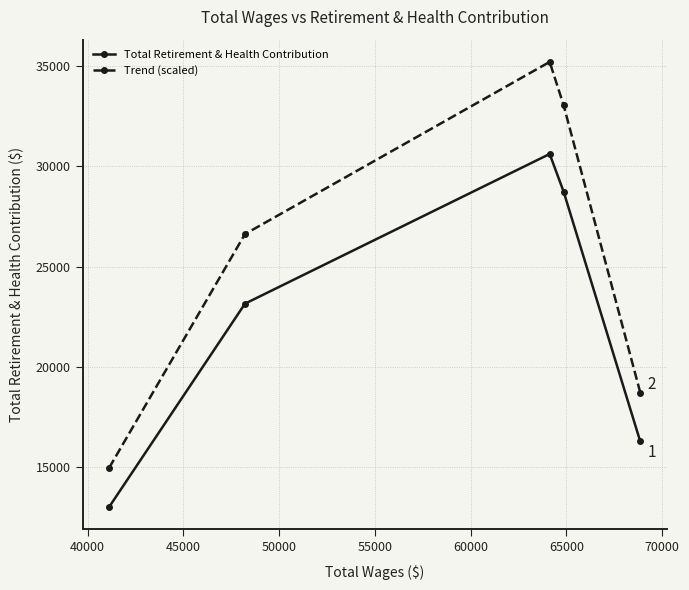

Which series has the largest total across all categories?

Trend (scaled)